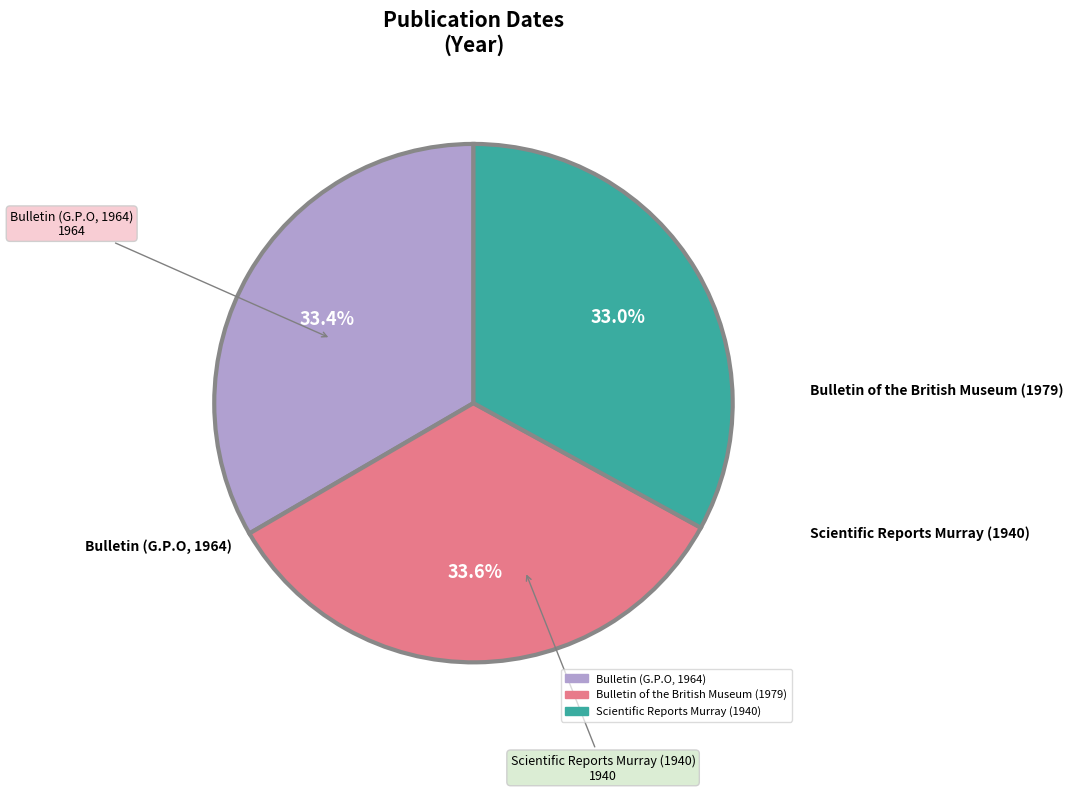

To the nearest percent, what percentage of the pie is Bulletin of the British Museum (1979)?

34%